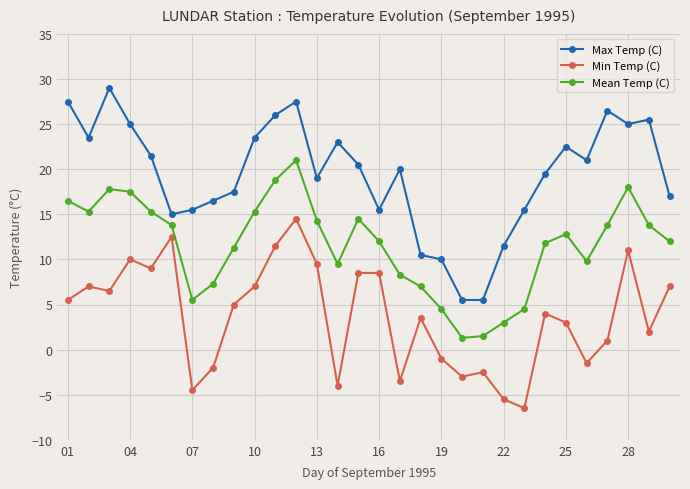

What is the greatest value displayed?

29.0